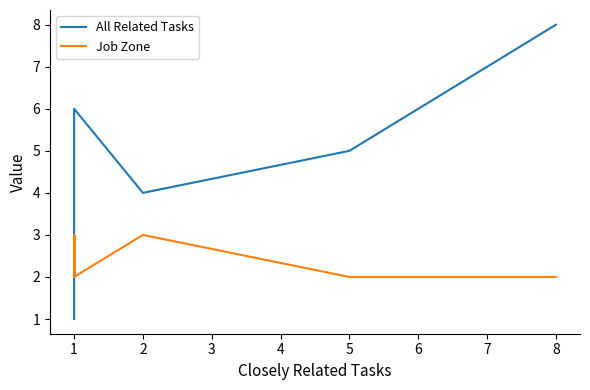

At which category does All Related Tasks reach its first local valley?

2